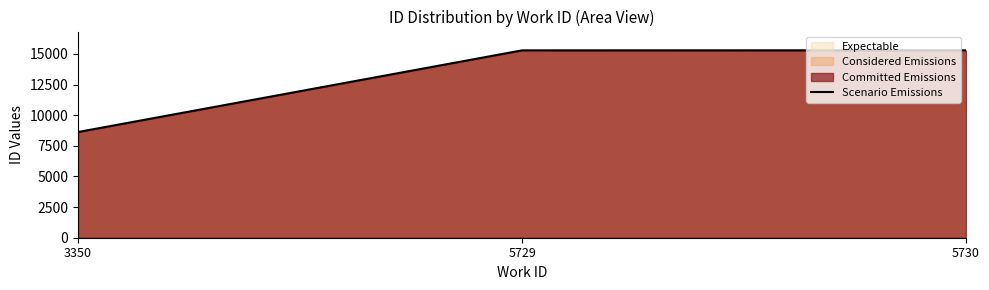

Reading left to right, transcribe all the data shown in this chart.

8623	15286	15291